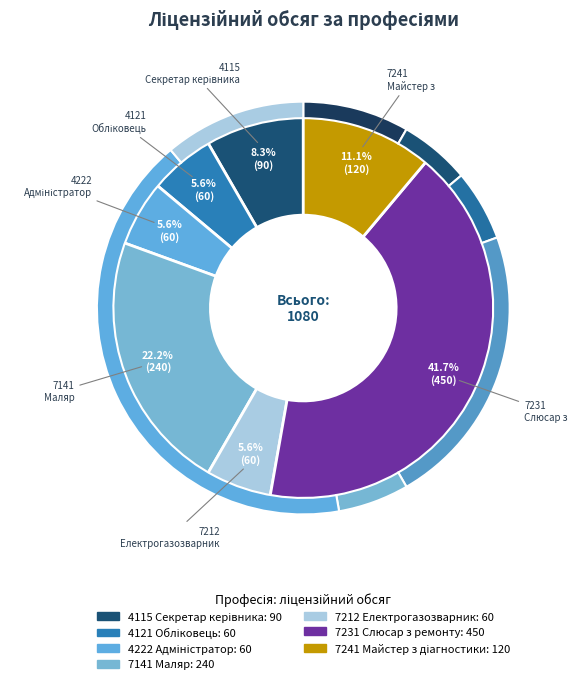

To the nearest percent, what portion does 7231 Слюсар з ремонту represent?

42%